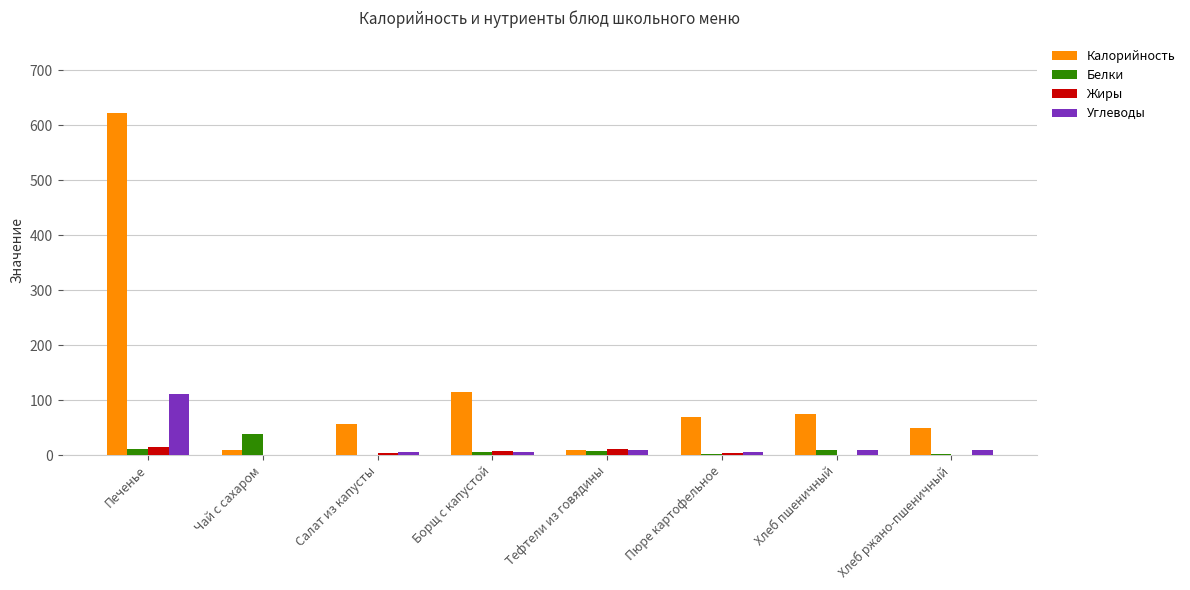

What is the sum of all Углеводы values?

156.7